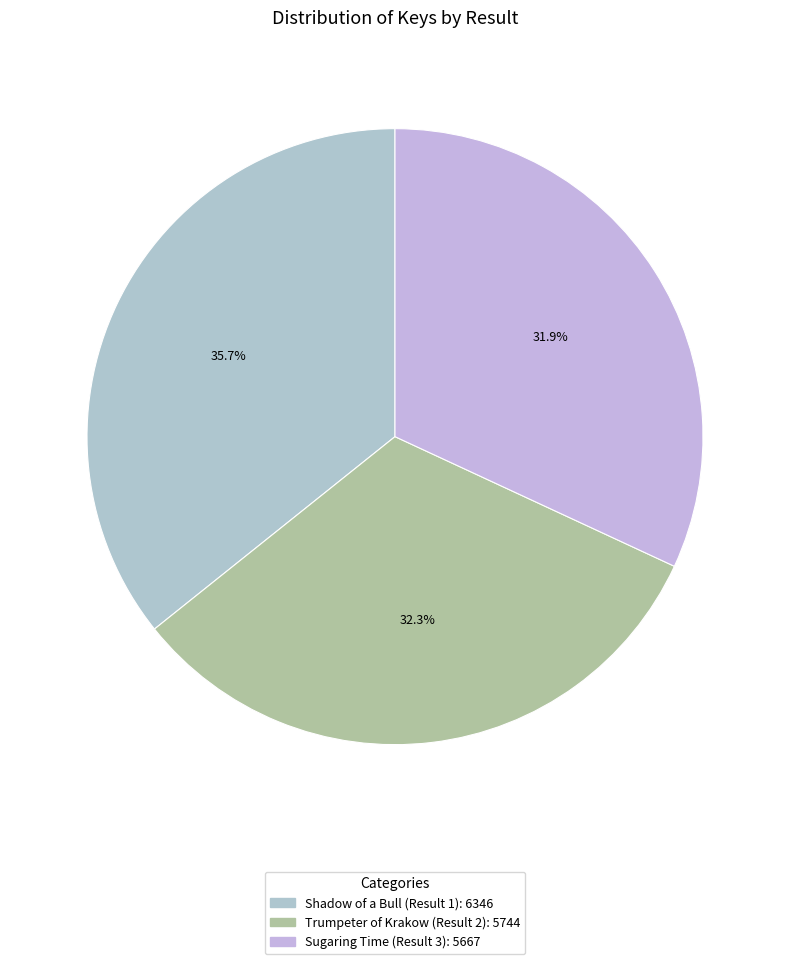

How much of the chart is everything except Shadow of a Bull (Result 1)?

64.3%